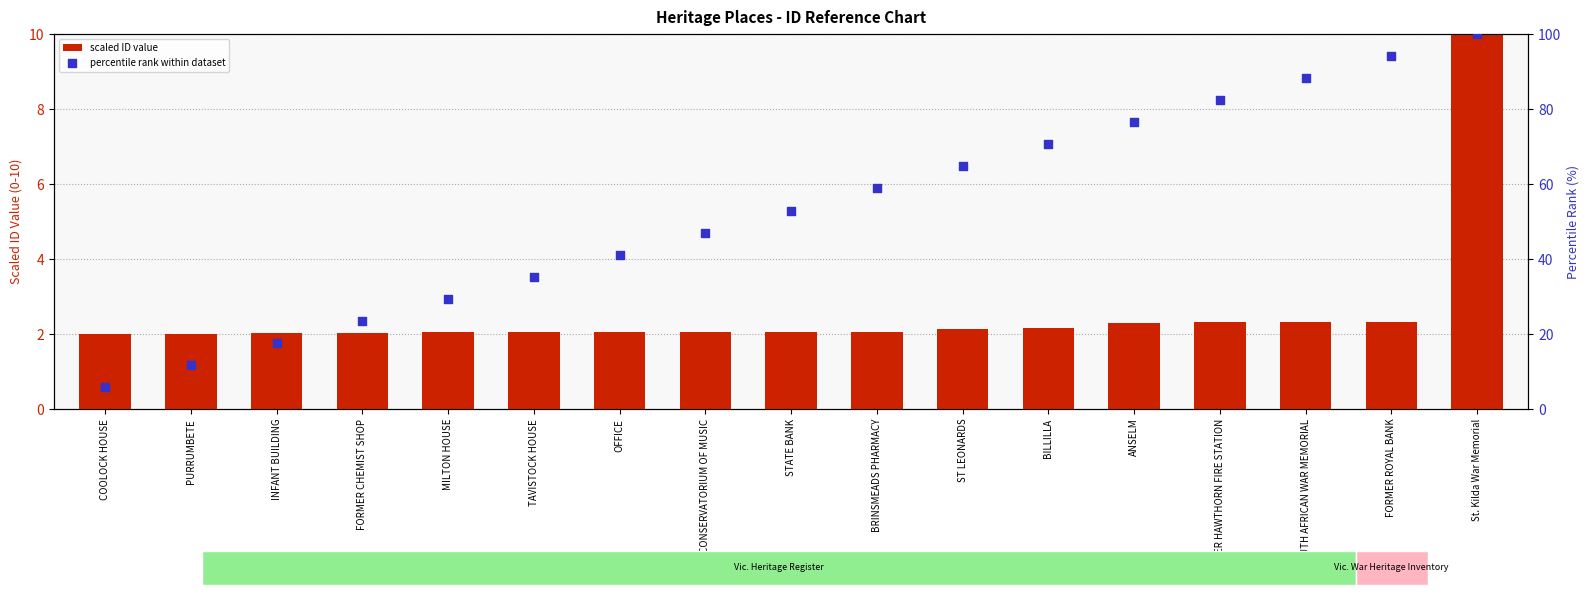

What are all the series names shown in the legend?

scaled ID value, percentile rank within dataset